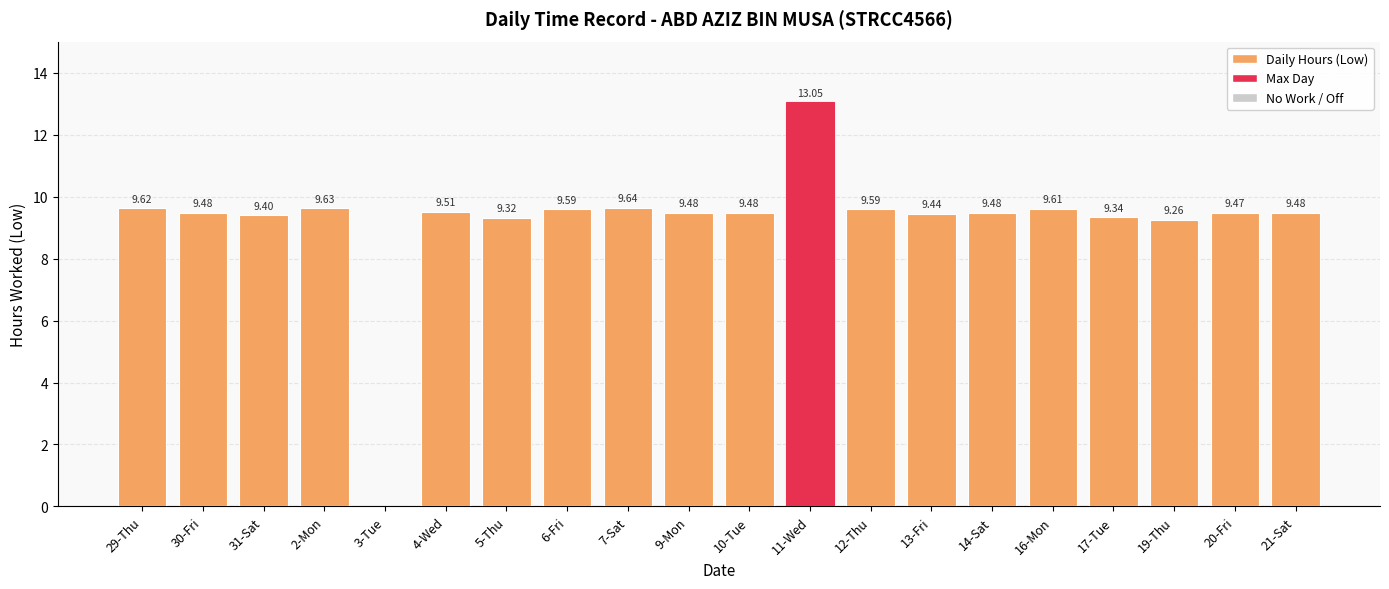

Between 31-Sat and 16-Mon, which is larger?

16-Mon